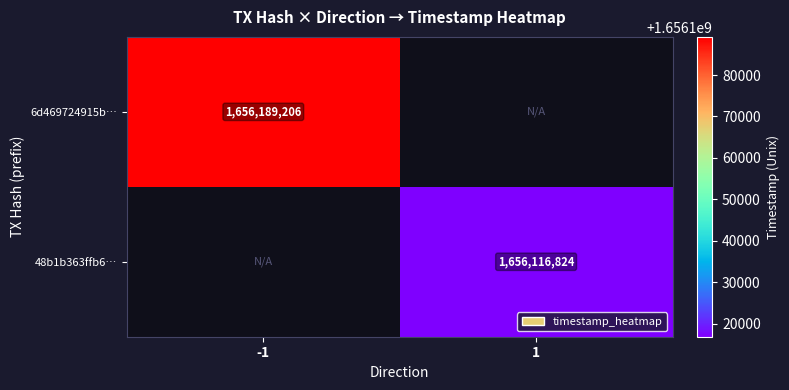

At which category does the chart reach its peak across all series?

-1